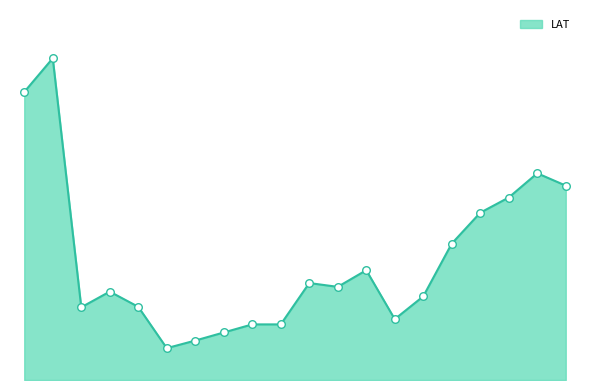

Is this an area chart (filled region under the line)?

Yes